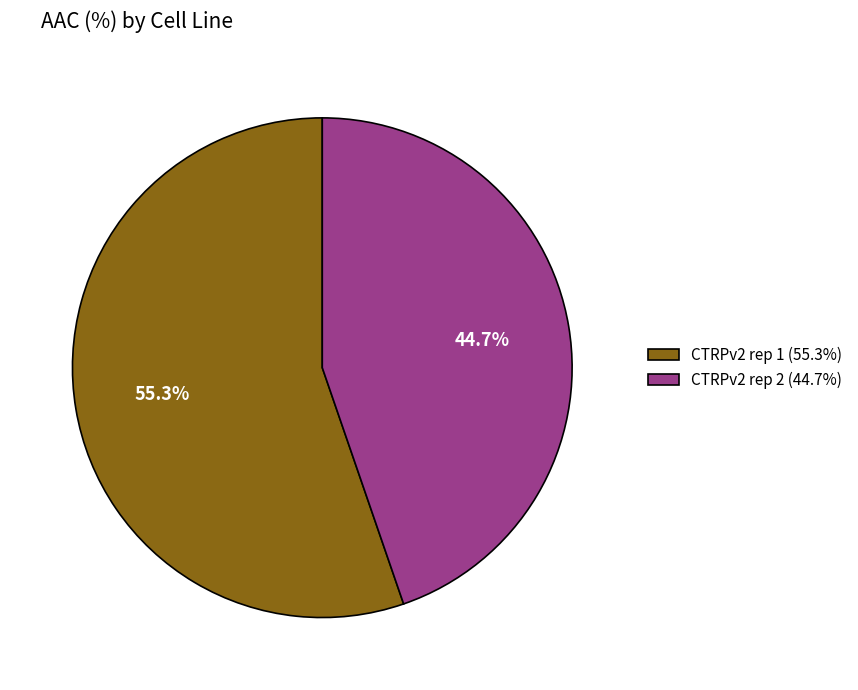

What portion of the pie excludes CTRPv2 rep 1?

44.7%